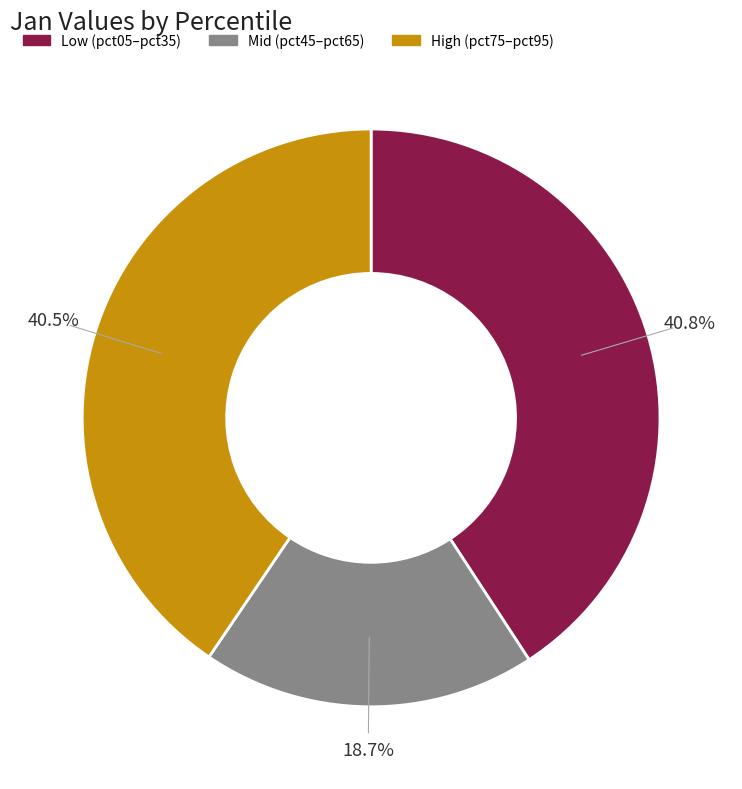

Is there a majority slice in this chart?

No